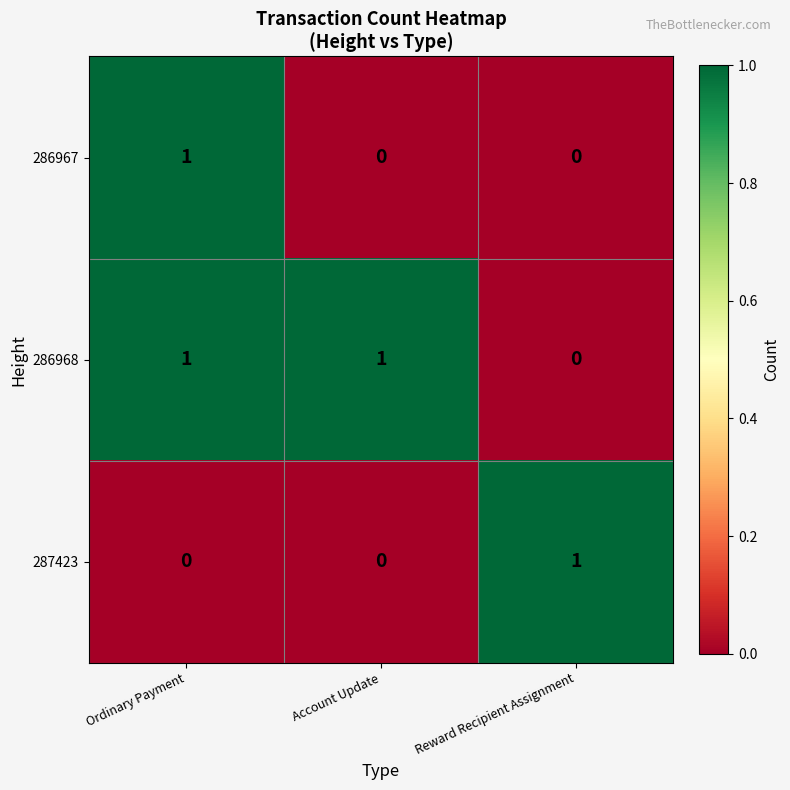

Between Ordinary Payment and Account Update, which series saw the biggest shift?

286967